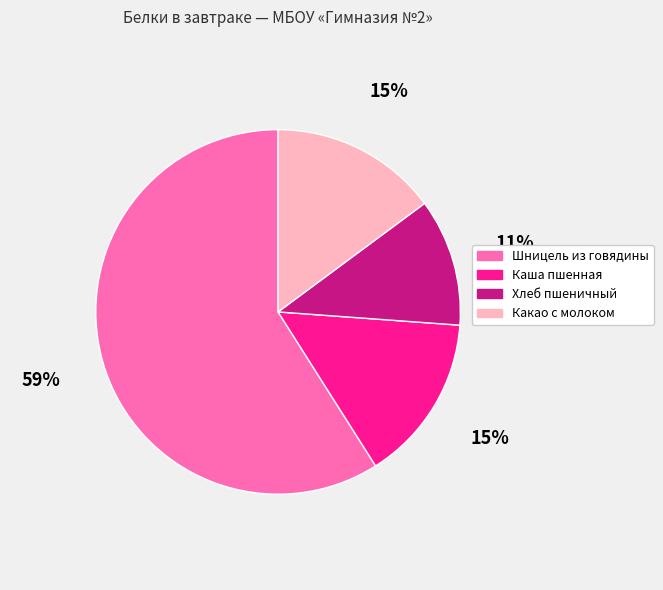

Combined, do Шницель из говядины and Хлеб пшеничный account for over 50%?

Yes